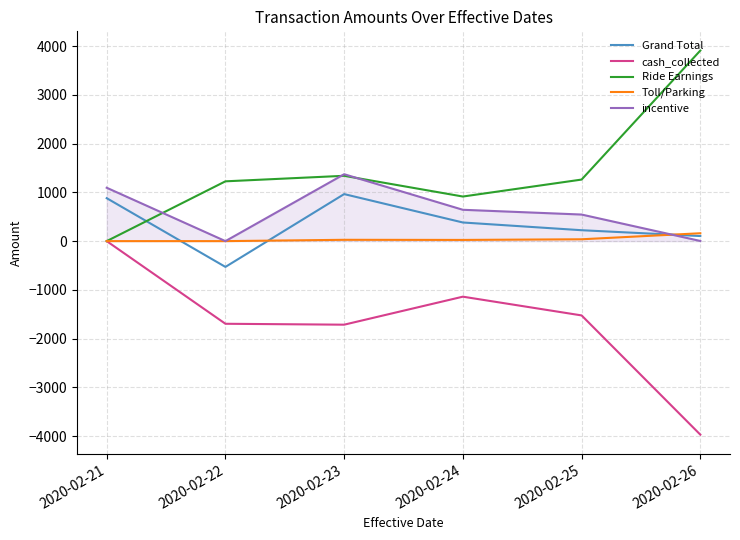

True or false: incentive has more than 0 points higher than both neighbors.

True